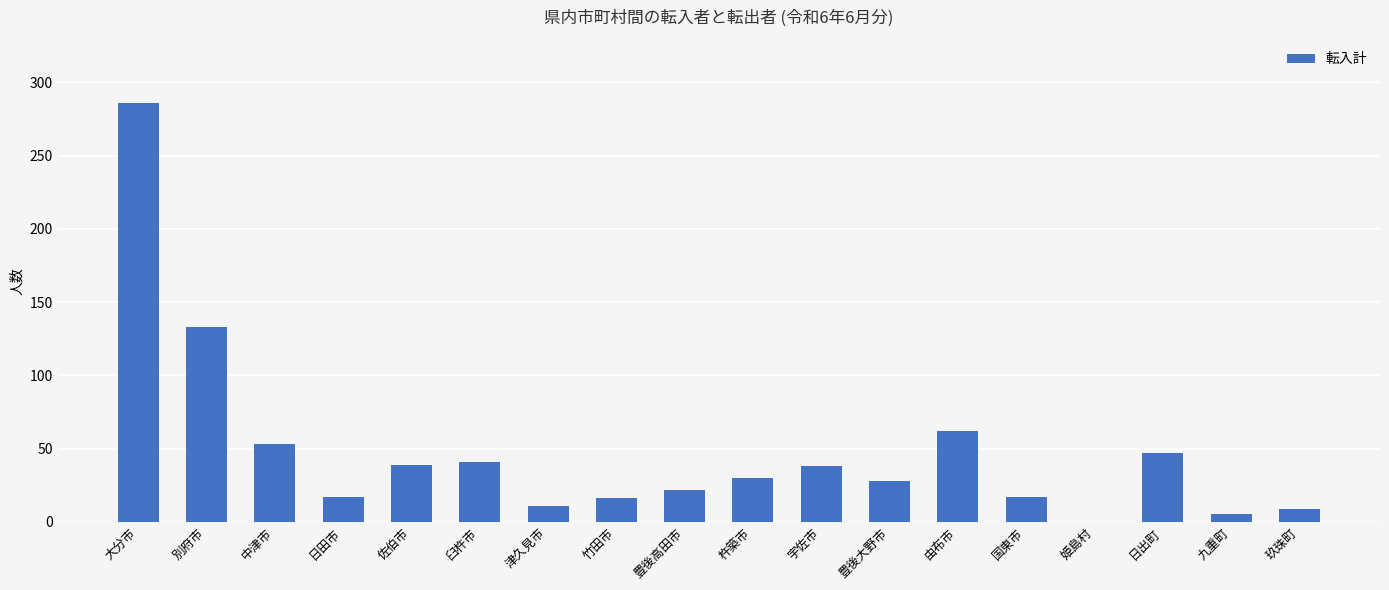

What is the sum of all values?

854